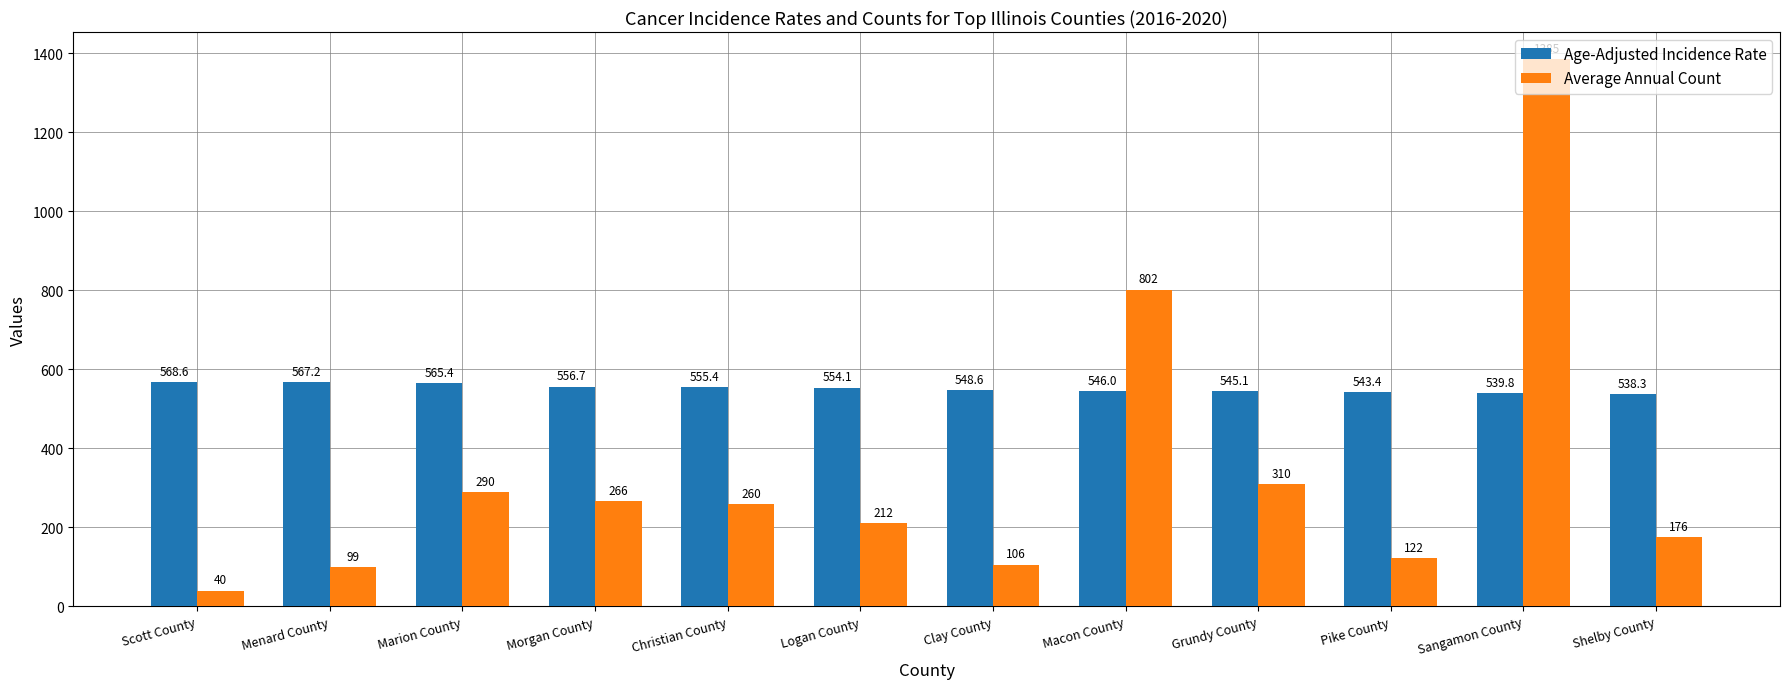

What is the difference between the Average Annual Count values at Clay County and Christian County?

154.0